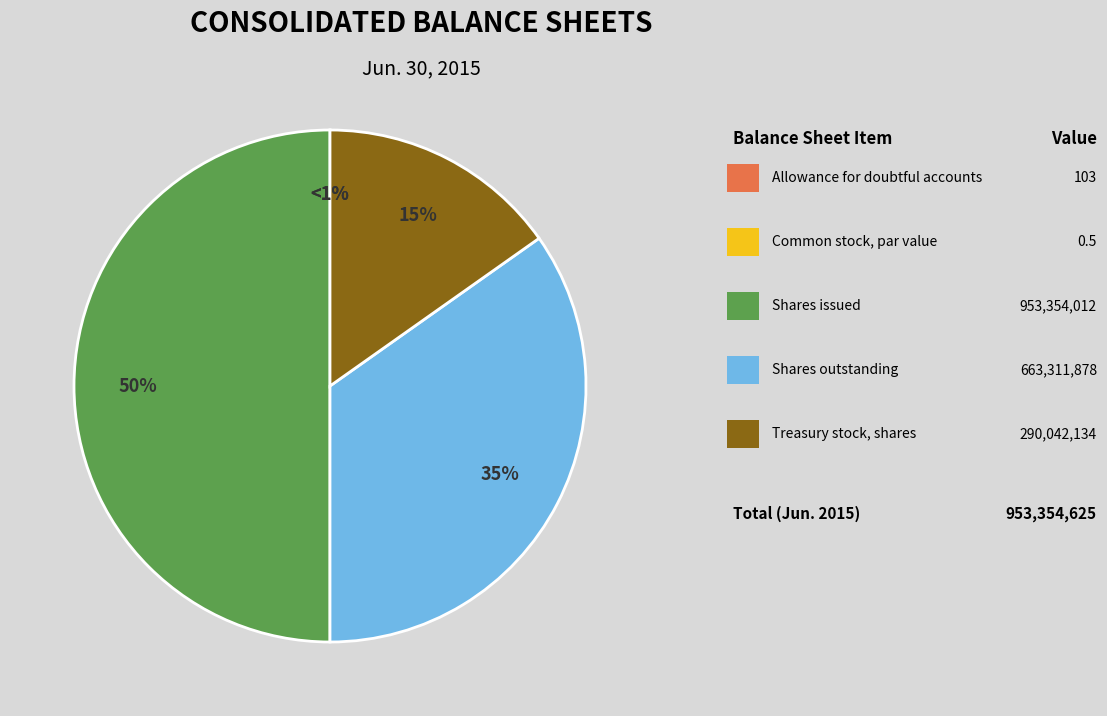

What is the total percentage of Treasury stock, shares and Allowance for doubtful accounts receivable?

15.2%